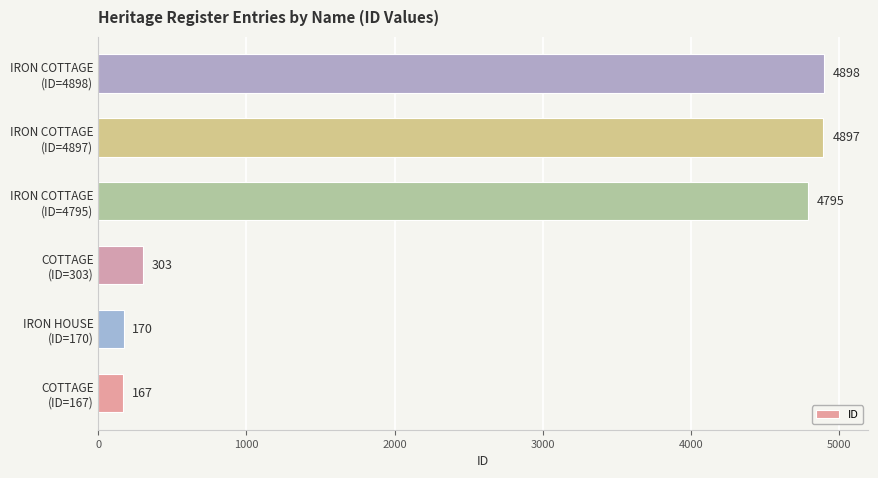

Reading top to bottom, what are all the values shown in this chart?

4898	4897	4795	303	170	167